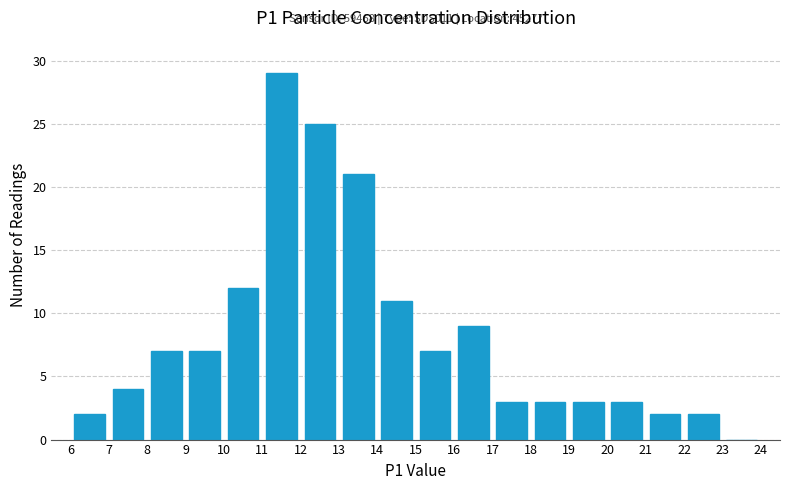

Over which range of the x-axis is the bar tallest?

11 to 12